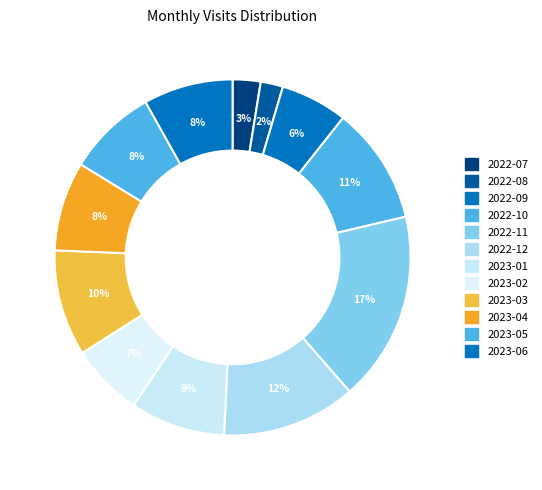

Is there any slice that represents more than half of the pie?

No